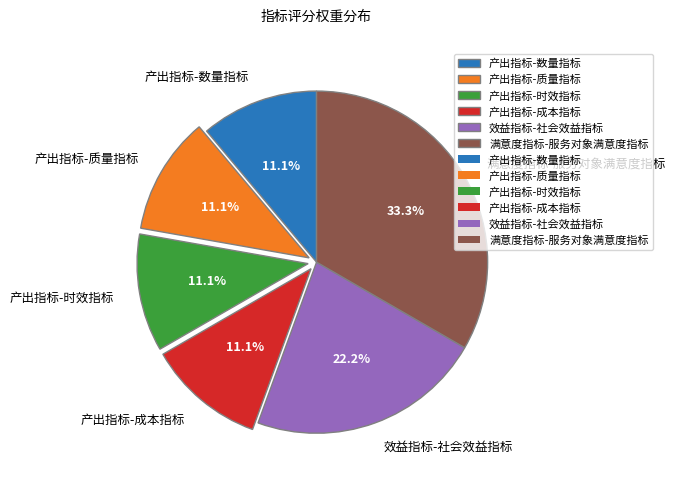

Does 效益指标-社会效益指标 account for over 50% of the chart?

No